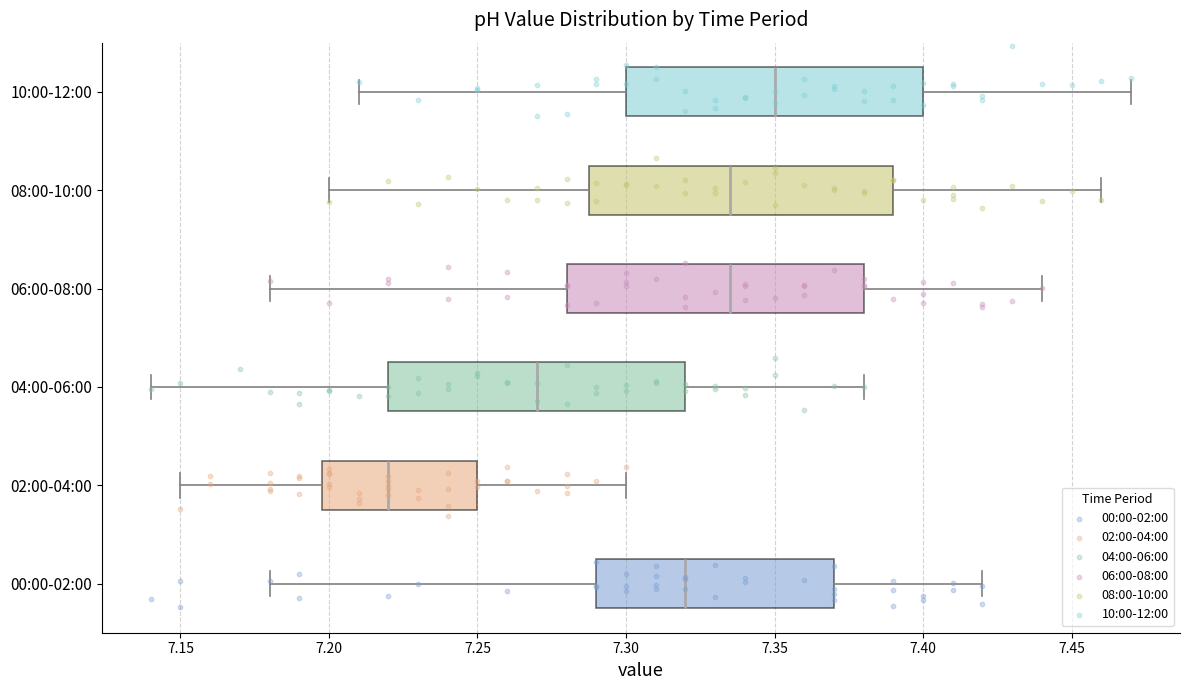

Reading bottom to top, transcribe this box plot: for each box, give where its median line is, the range the box spans, and where its two whiskers end, as read against the x-axis. The values are not printed on the chart, so give them approximately, as read against the axis.

00:00-02:00: median 7.320, box 7.290 to 7.370, whiskers 7.180 to 7.420
02:00-04:00: median 7.220, box 7.200 to 7.250, whiskers 7.150 to 7.300
04:00-06:00: median 7.270, box 7.220 to 7.320, whiskers 7.140 to 7.380
06:00-08:00: median 7.335, box 7.280 to 7.380, whiskers 7.180 to 7.440
08:00-10:00: median 7.335, box 7.290 to 7.390, whiskers 7.200 to 7.460
10:00-12:00: median 7.350, box 7.300 to 7.400, whiskers 7.210 to 7.470